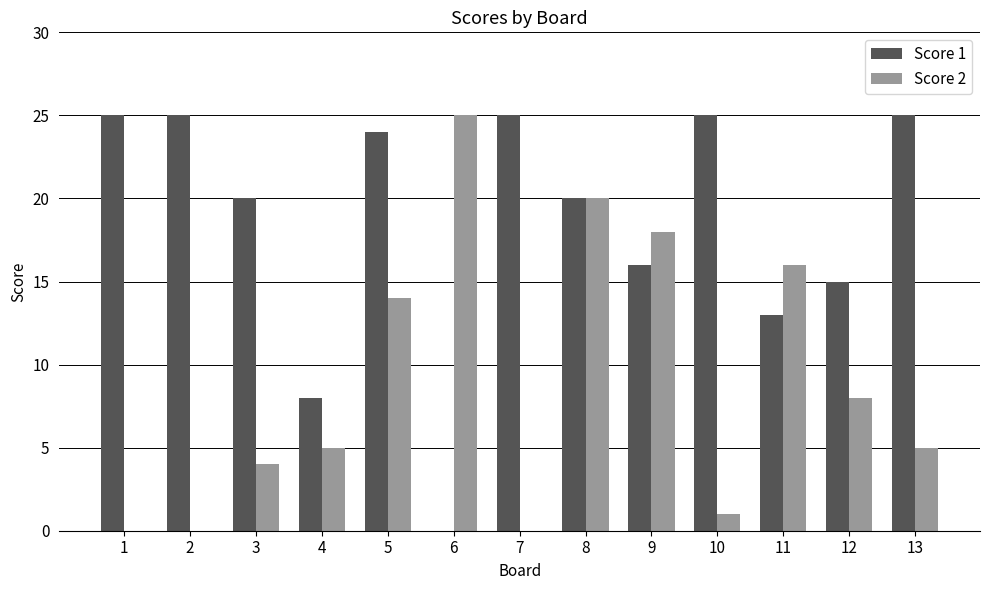

True or false: Score 2 has a value of 20 at 8.

True